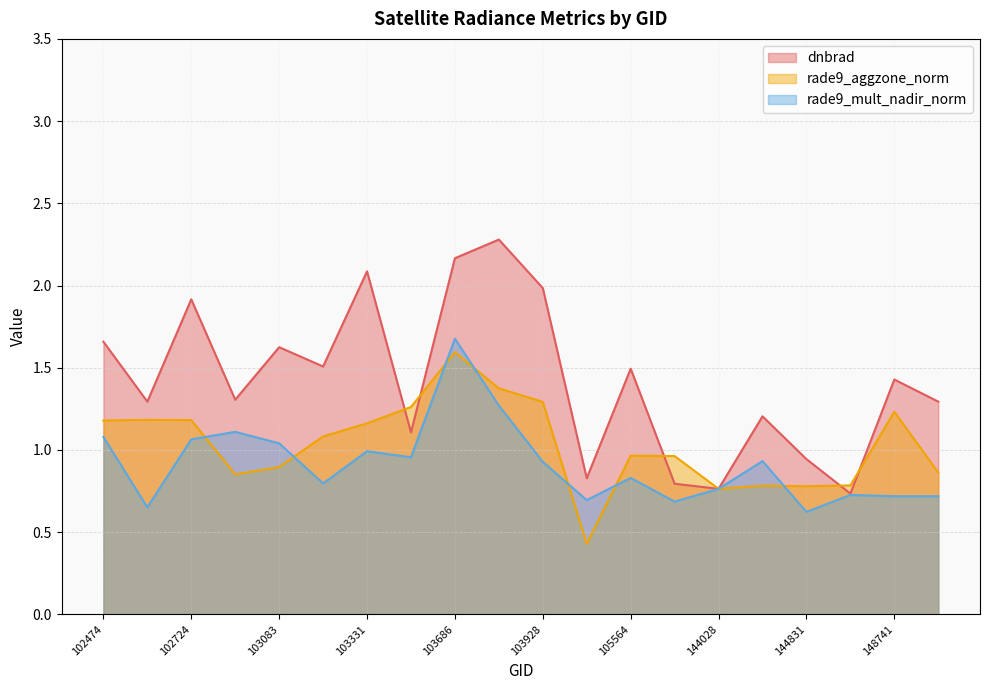

What value does the rade9_mult_nadir_norm series have at 103686?

1.7